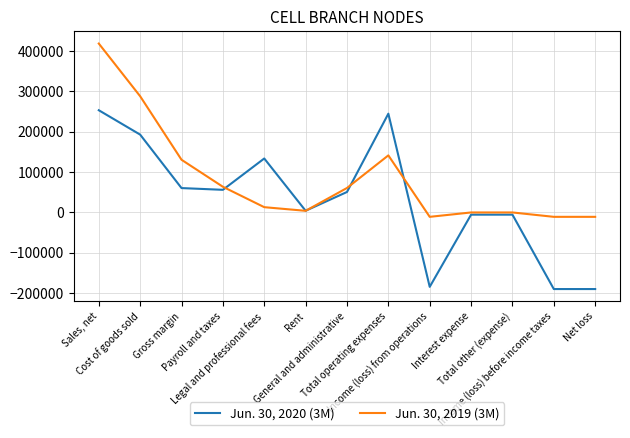

Which series changed the most between Sales, net and Net loss?

Jun. 30, 2020 (3M)